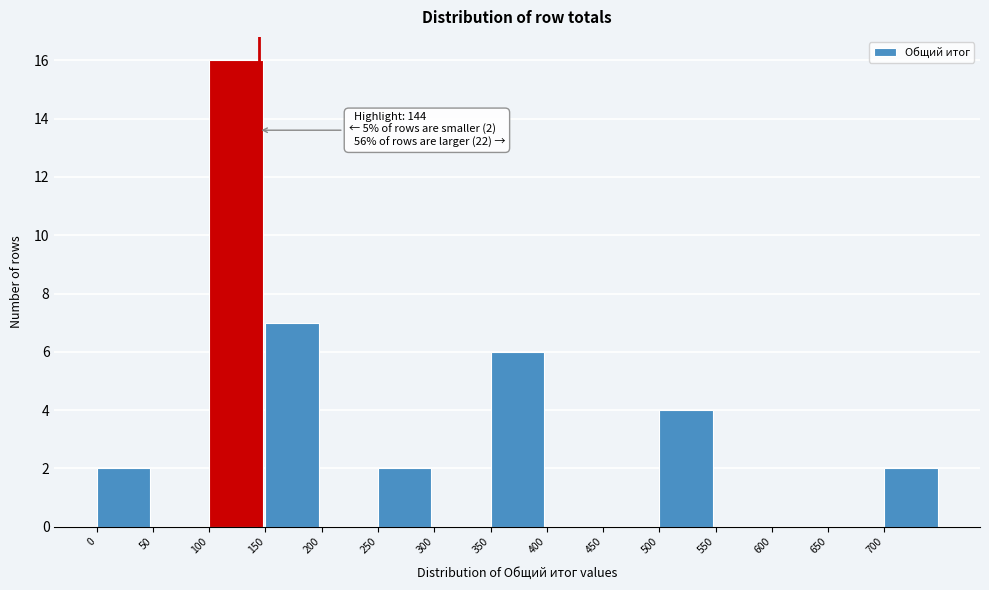

Over which range of the x-axis is the bar tallest?

100 to 150